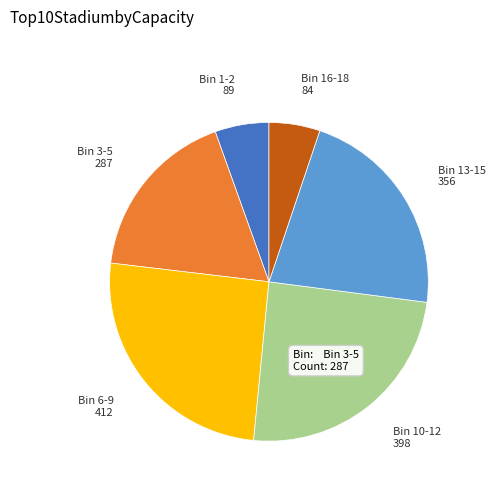

Does any single category account for the majority?

No